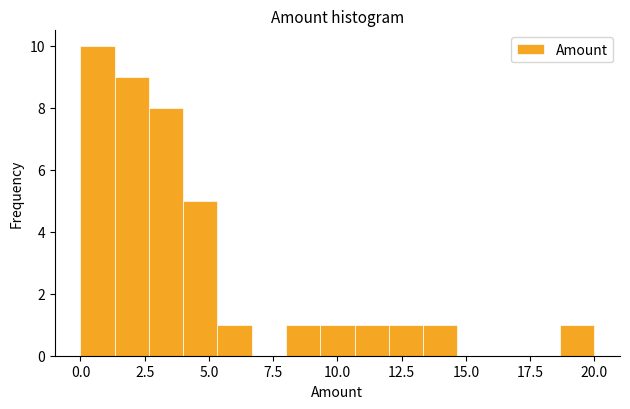

Around what value on the x-axis is the tallest bar? Give the approximate position of its centre, as read against the axis.

0.5